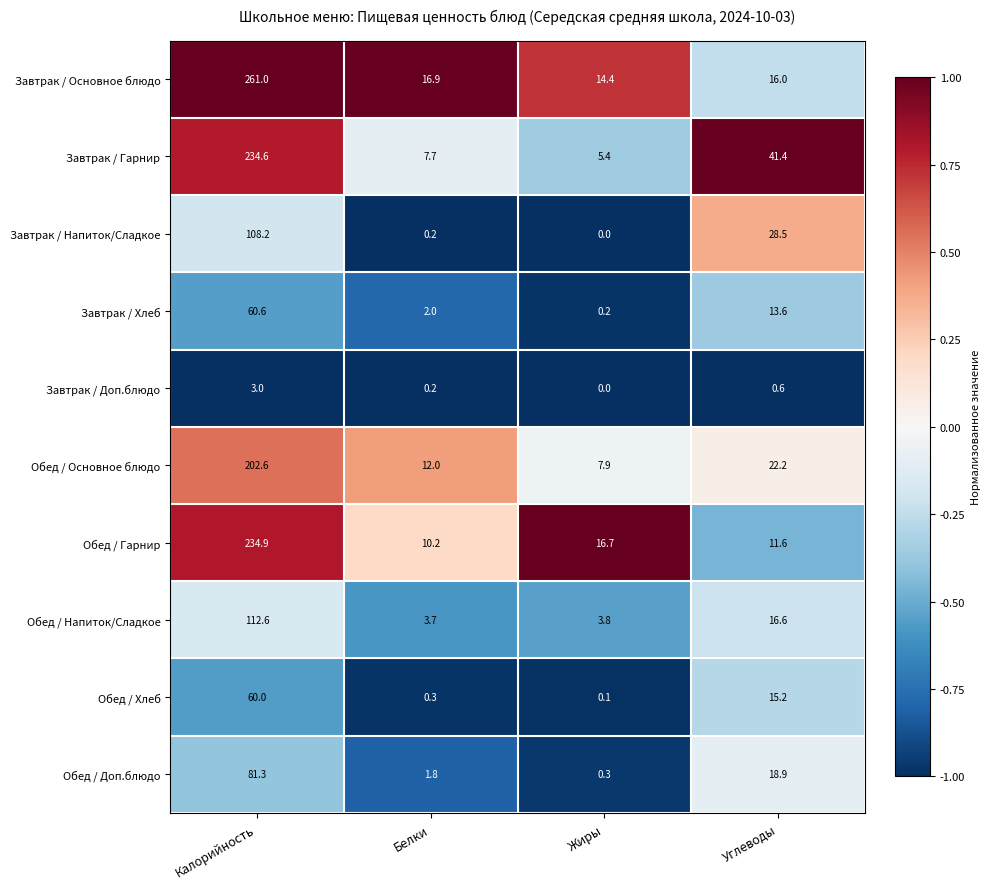

What is the sum of all Обед / Хлеб values?

75.6